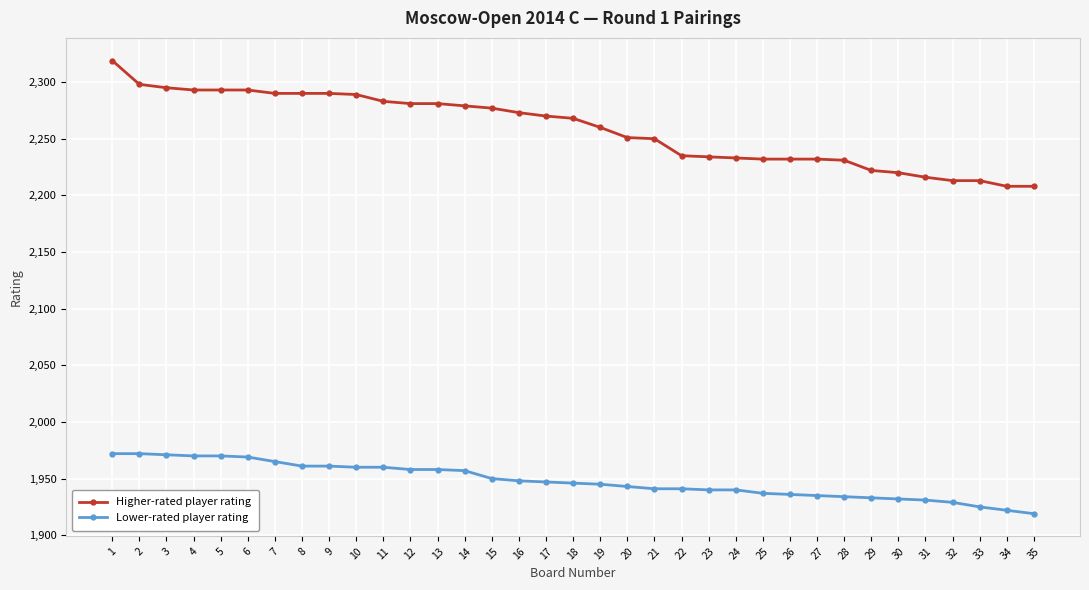

What is the total value across all series at 35?

4127